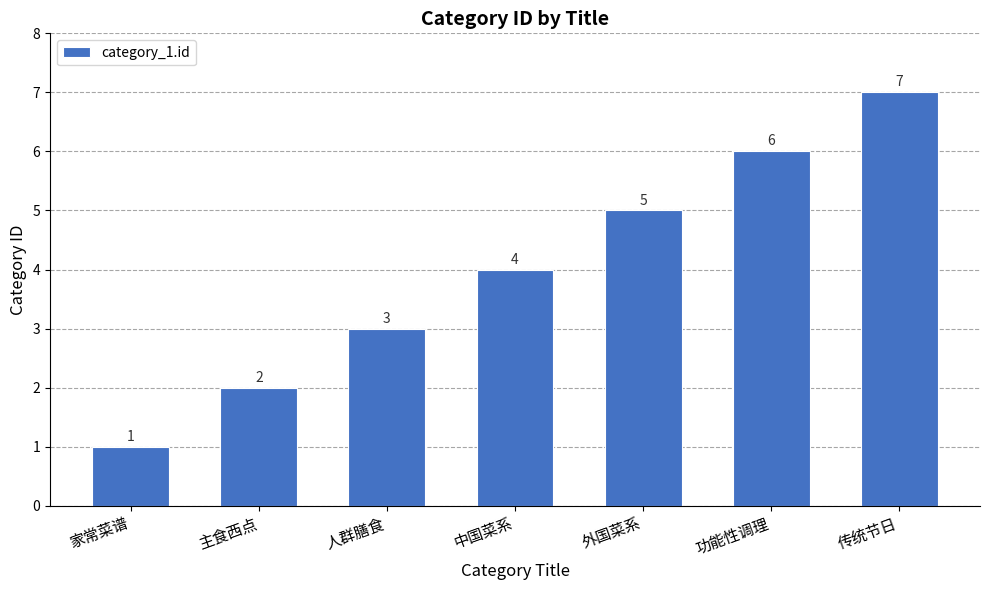

Does the chart contain stacked bars?

No